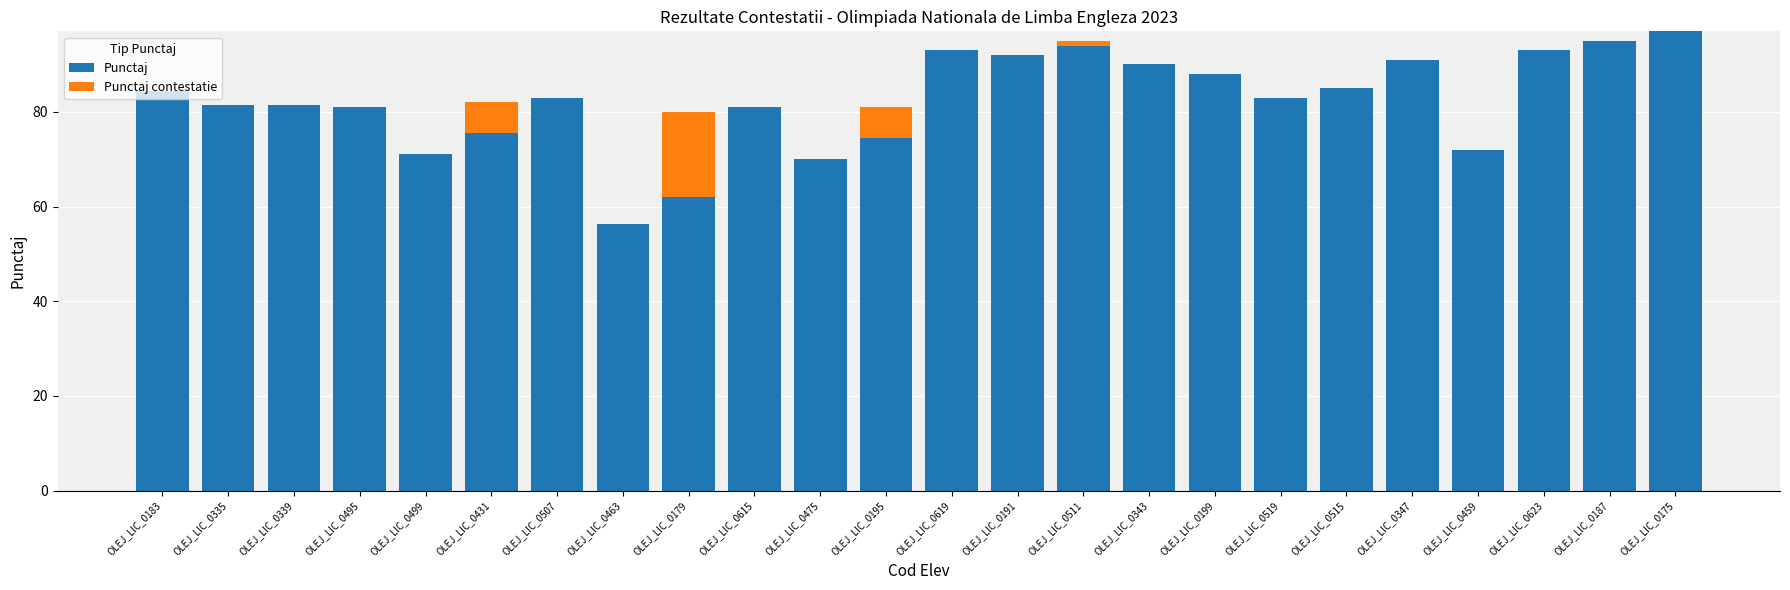

What is the sum of all Punctaj values?

1974.8